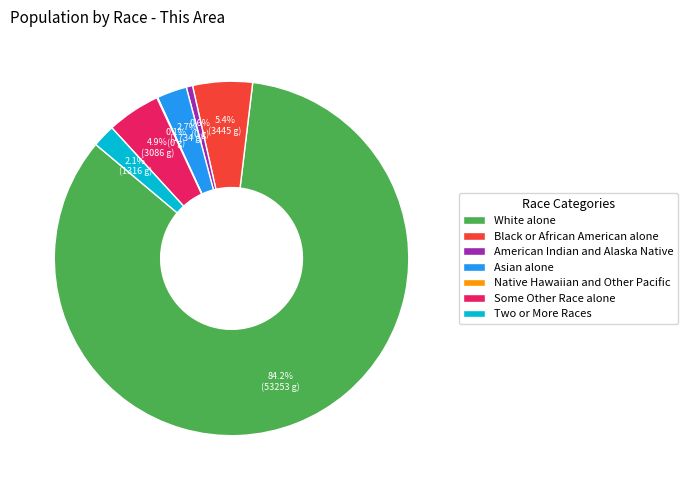

Which category has the biggest portion of the pie?

White alone